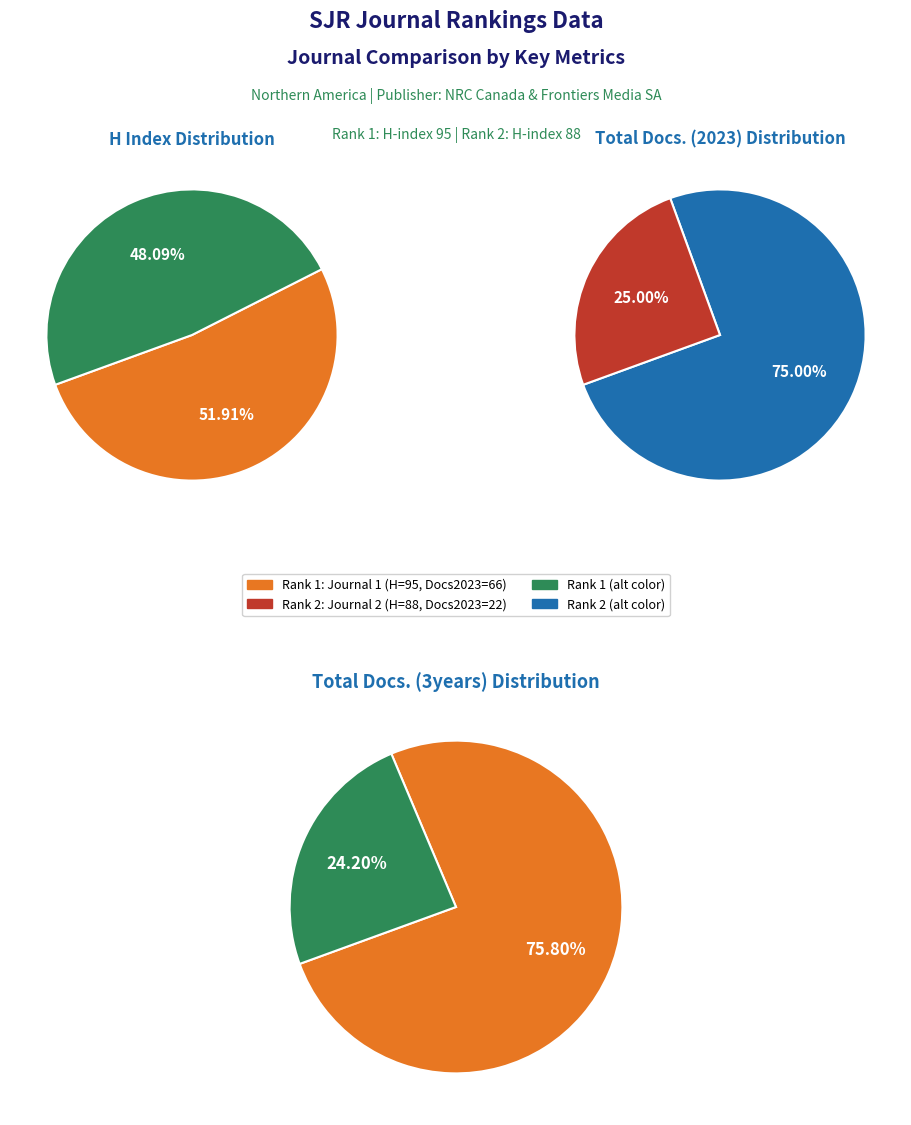

To the nearest percent, what is the difference between the Journal of Pharmacy and Pharmaceutical Sciences and Canadian Journal of Physiology and Pharmacology slice percentages?

50%